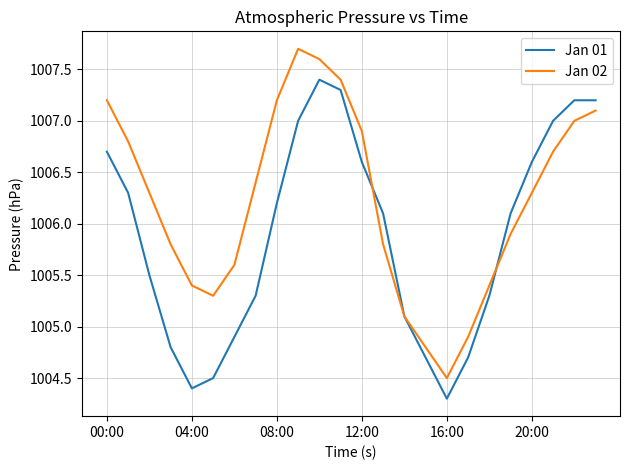

List the series in order of their peak value, highest first.

Jan 02, Jan 01